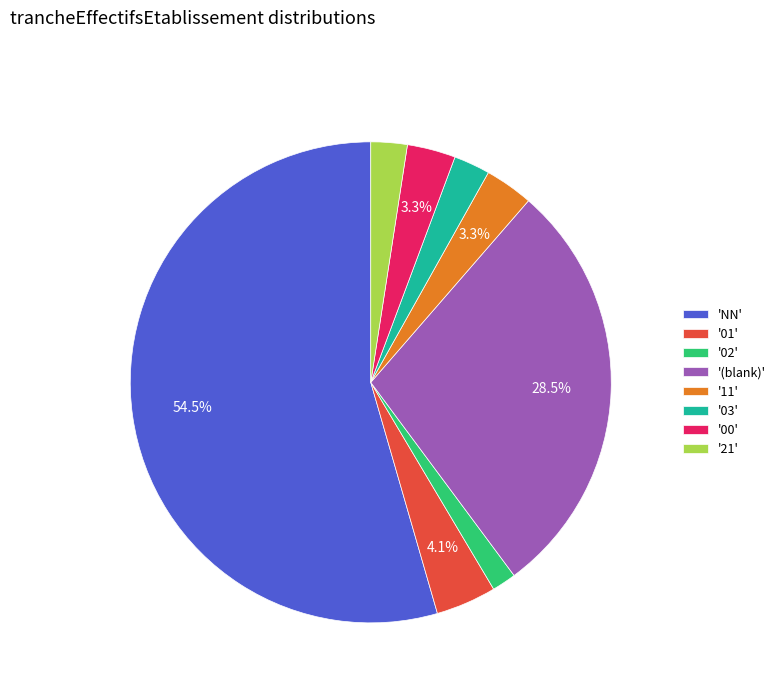

Is there a majority slice in this chart?

Yes